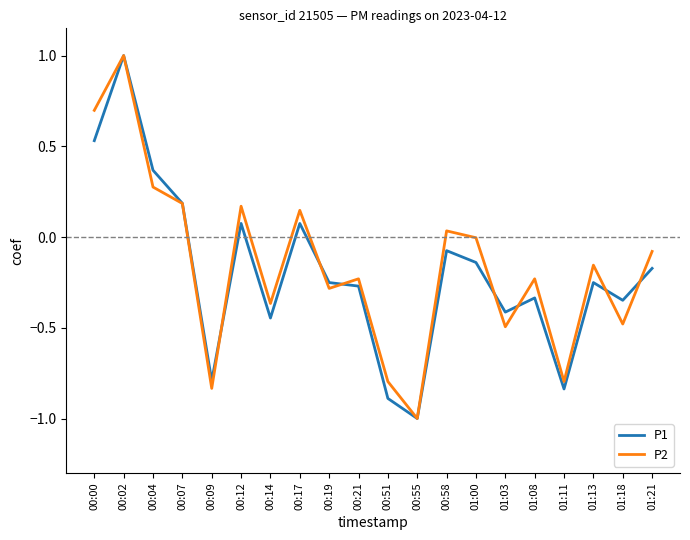

At which category is the sum across all series the highest?

00:02